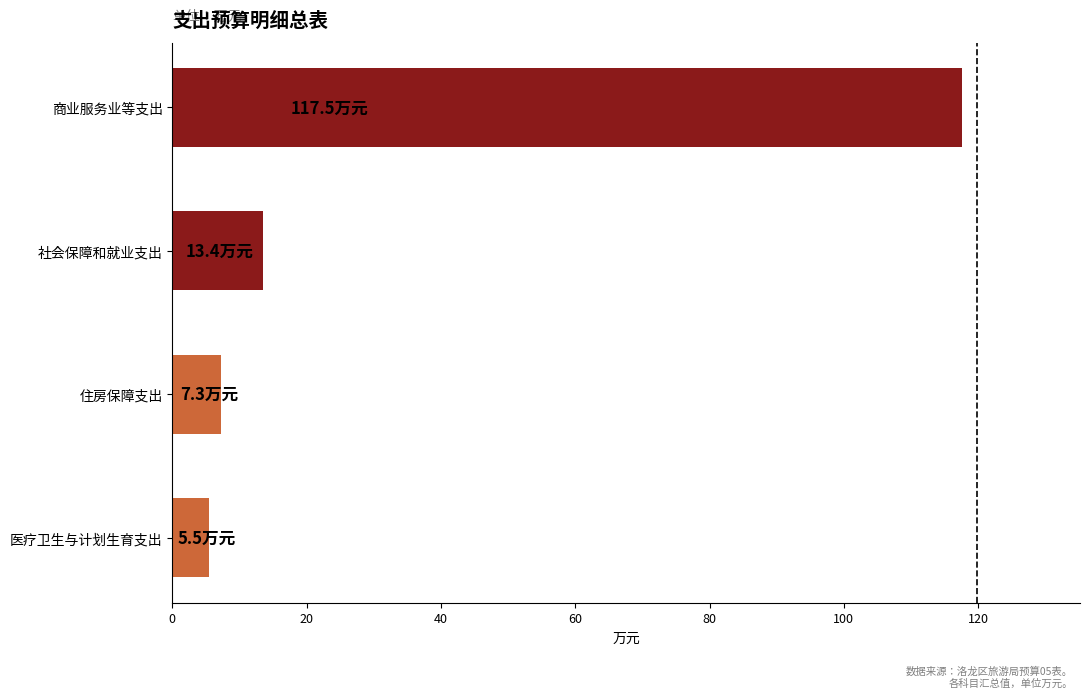

Rank the categories by value from highest to lowest.

商业服务业等支出, 社会保障和就业支出, 住房保障支出, 医疗卫生与计划生育支出